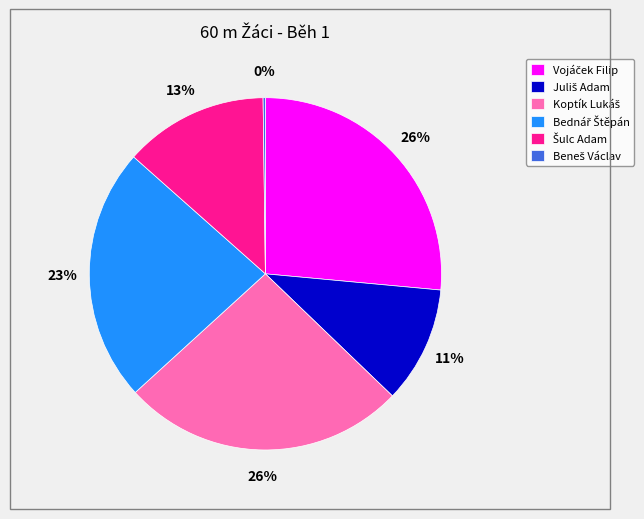

Does any single category account for the majority?

No